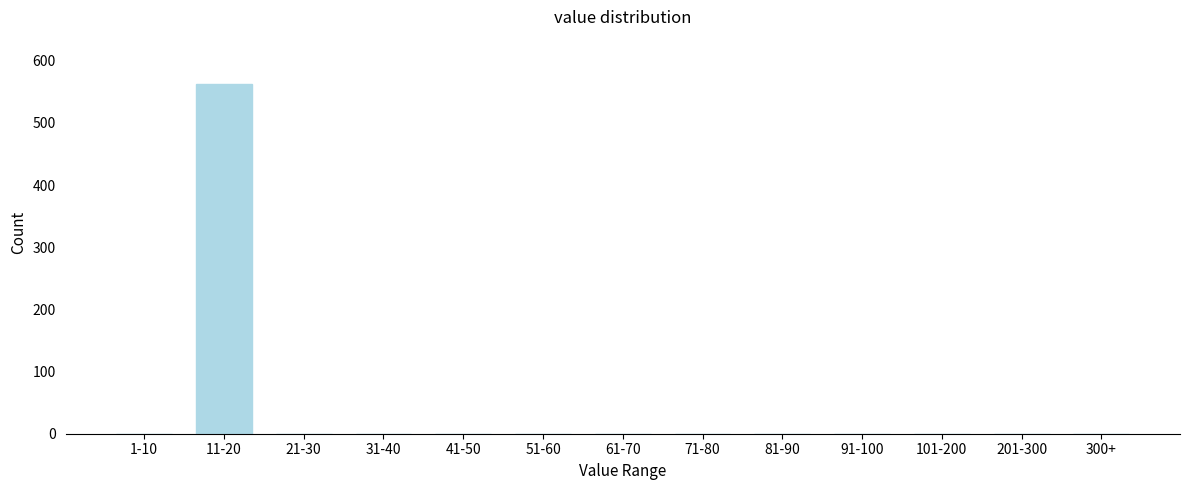

Reading left to right, what are all the values shown in this chart?

1-10=0	11-20=563	21-30=0	31-40=0	41-50=0	51-60=0	61-70=0	71-80=0	81-90=0	91-100=0	101-200=0	201-300=0	300+=0